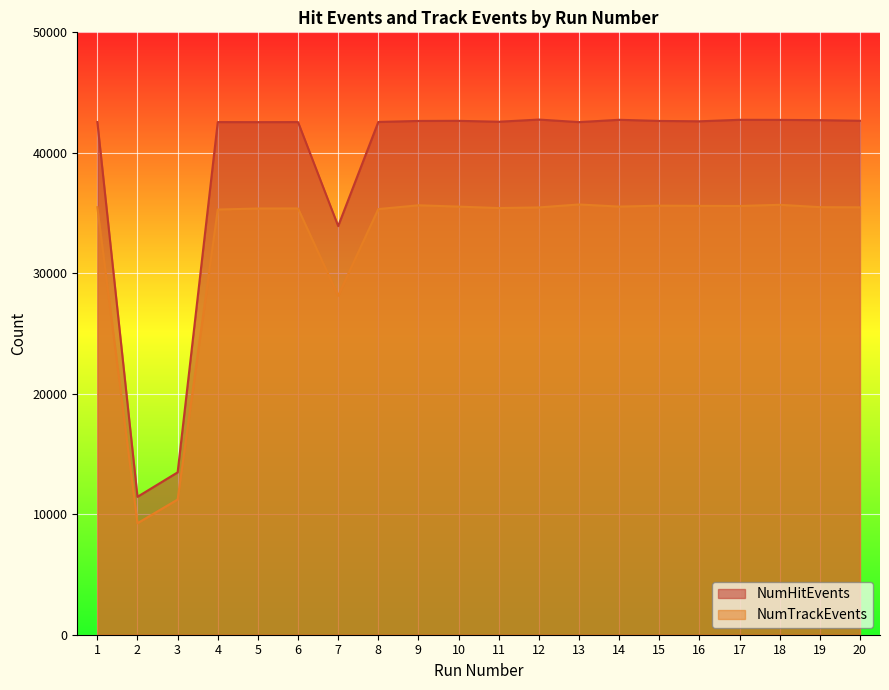

What is the difference between the highest and lowest values at 11?

7164